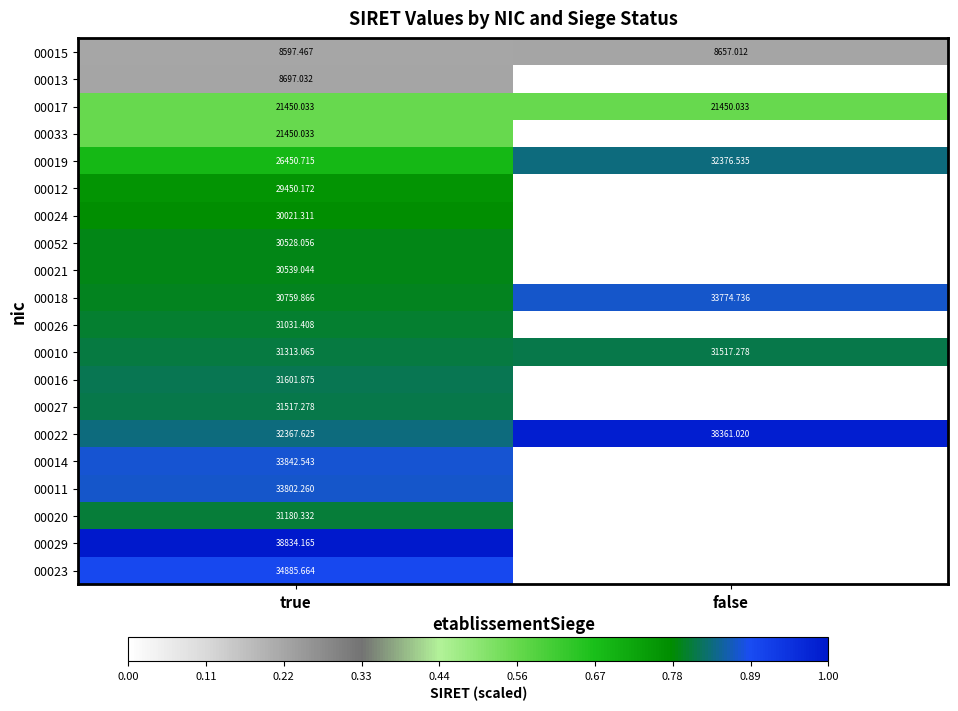

Is the value of 00022 at false greater than the value of 00029 at true?

No